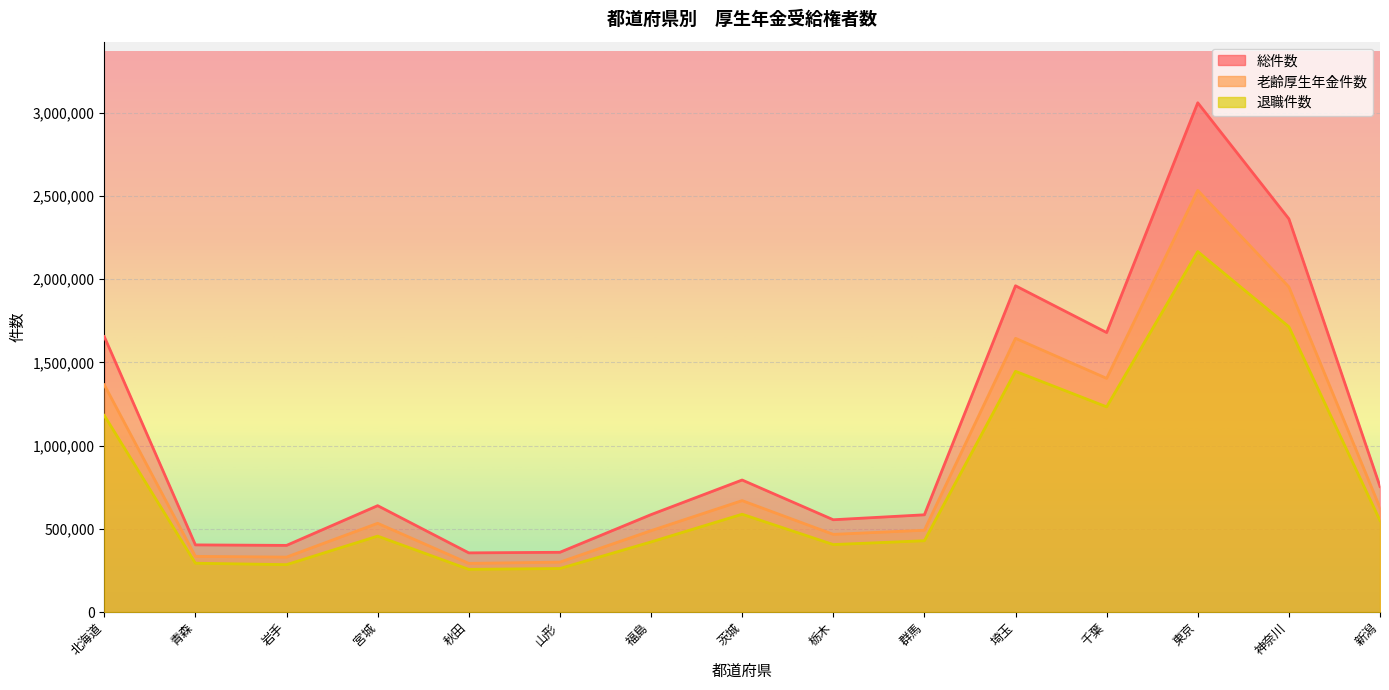

What is the label of the 14th point from the right?

青森